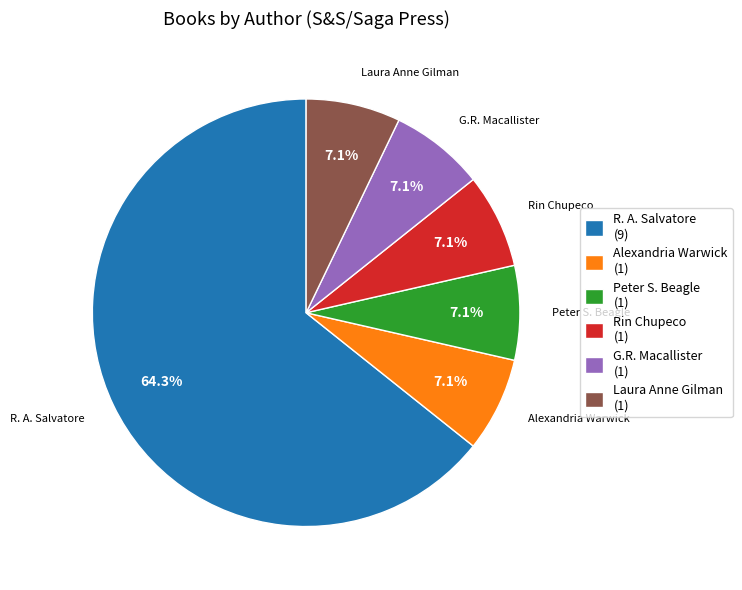

Approximately how many times larger is the value at Laura Anne Gilman (1) compared to G.R. Macallister (1)?

1.0